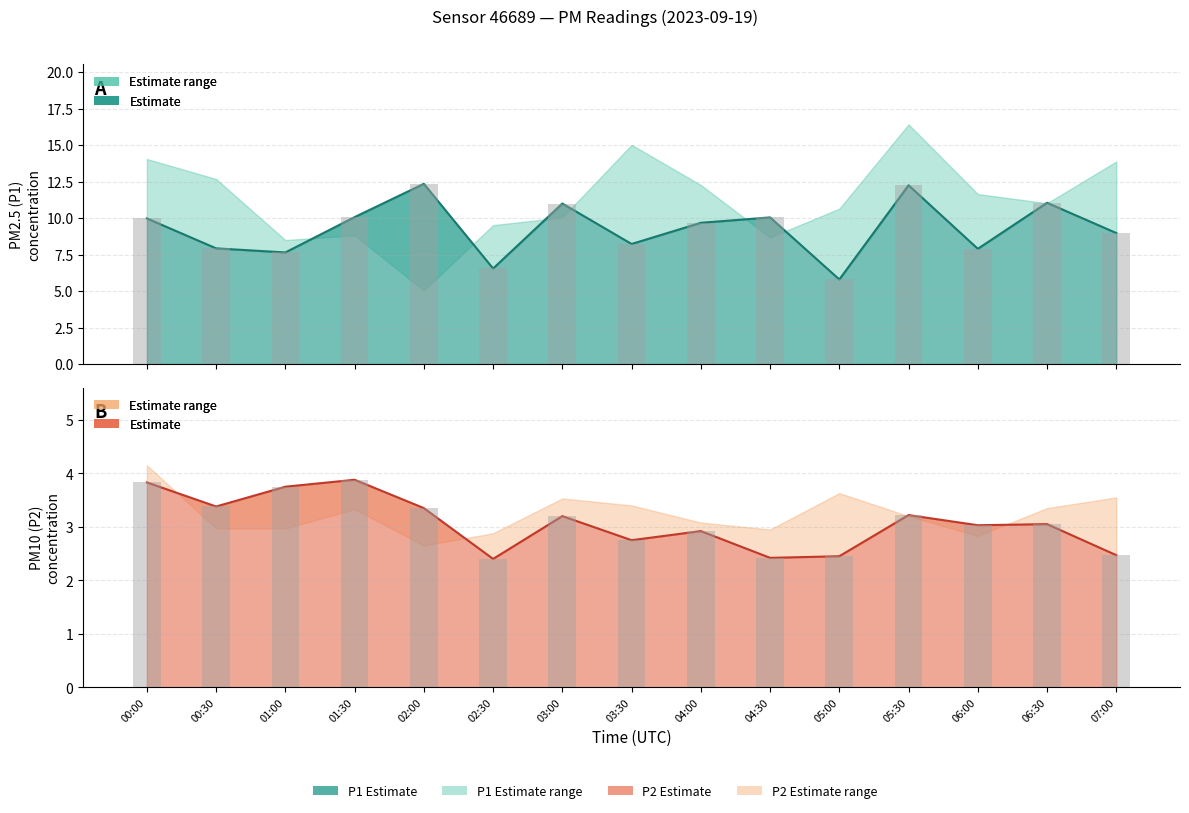

What is the sum of the P2 values at 04:30 and 07:00?

4.9